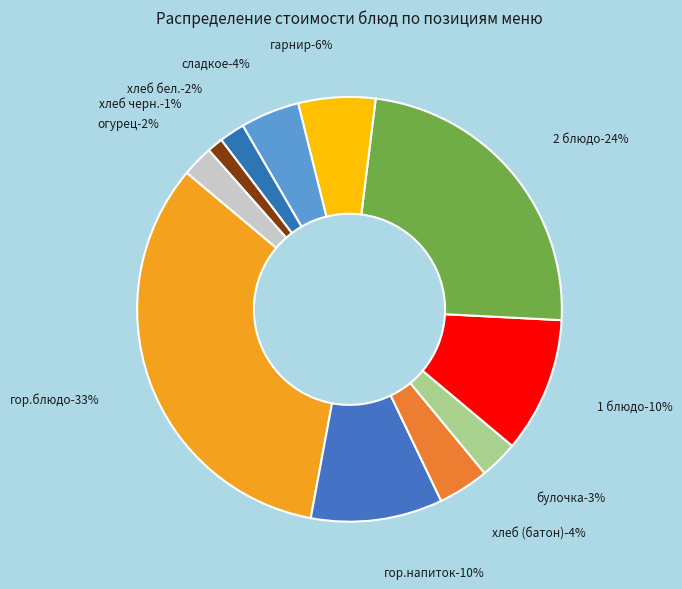

To the nearest percent, what is the average slice percentage?

9%